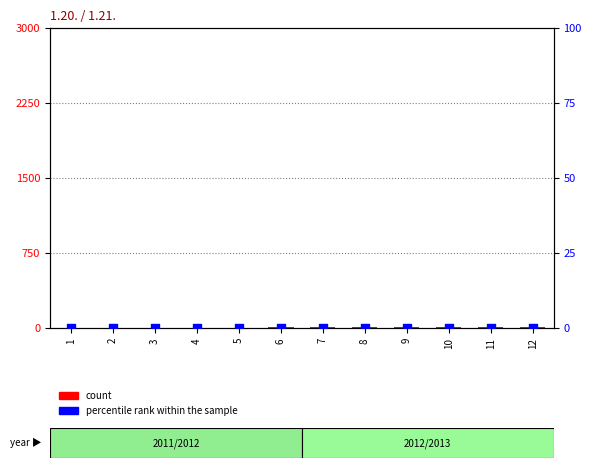

Is the value of percentile rank within the sample at 12 greater than the value of count at 9?

No